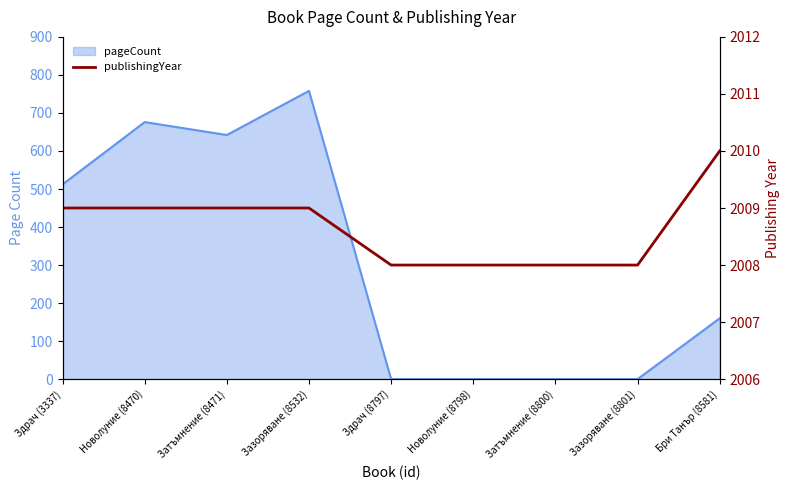

At which label is the value closest to 2009?

Здрач (3337)